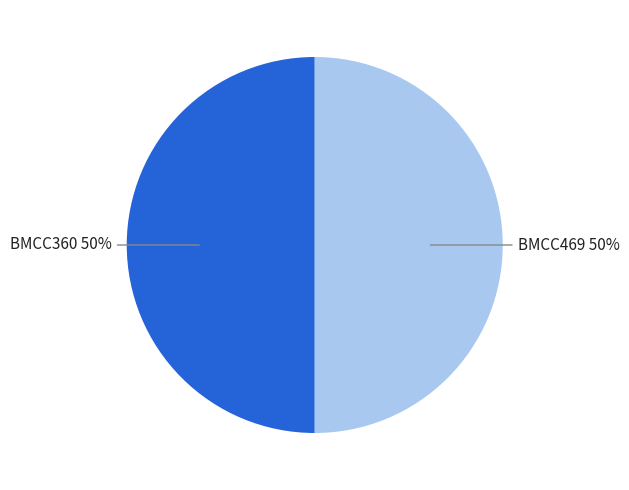

How many slices are in this pie chart?

2